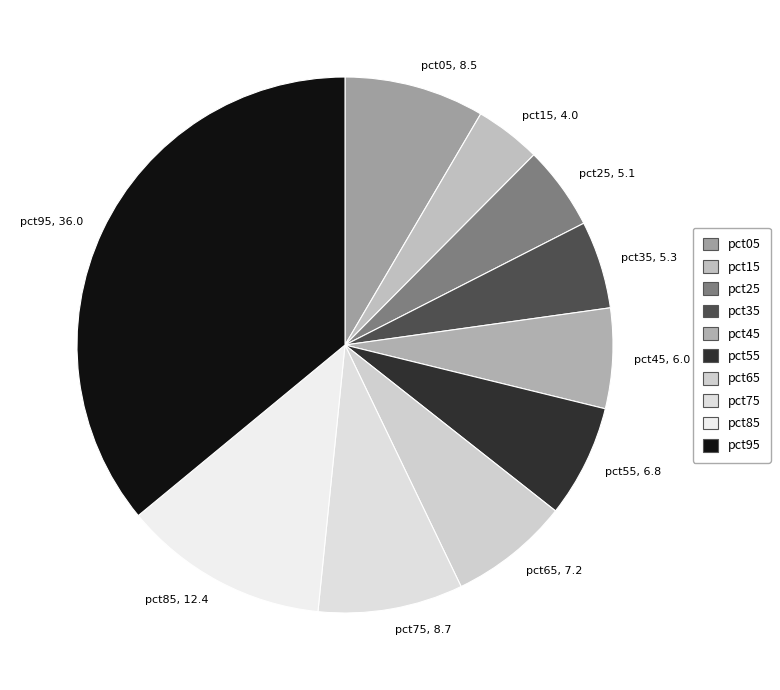

Is there a majority slice in this chart?

No